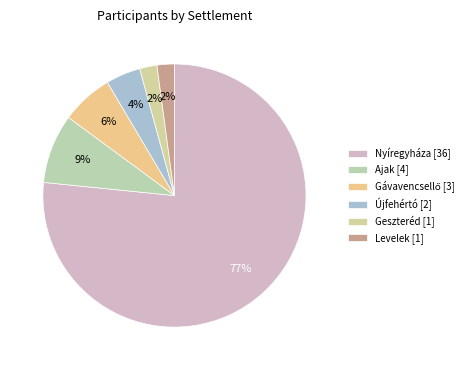

What is the change in value from Újfehértó to Levelek?

-1